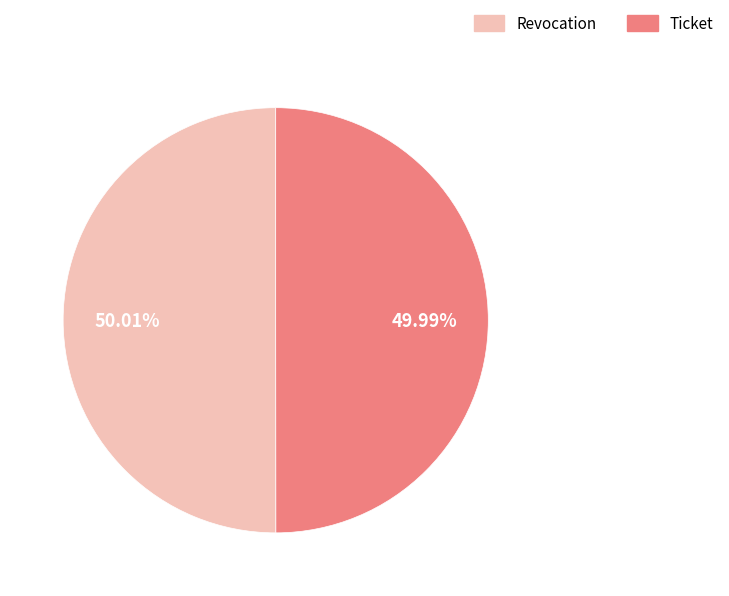

Approximately how many times larger is the value at Revocation compared to Ticket?

1.0